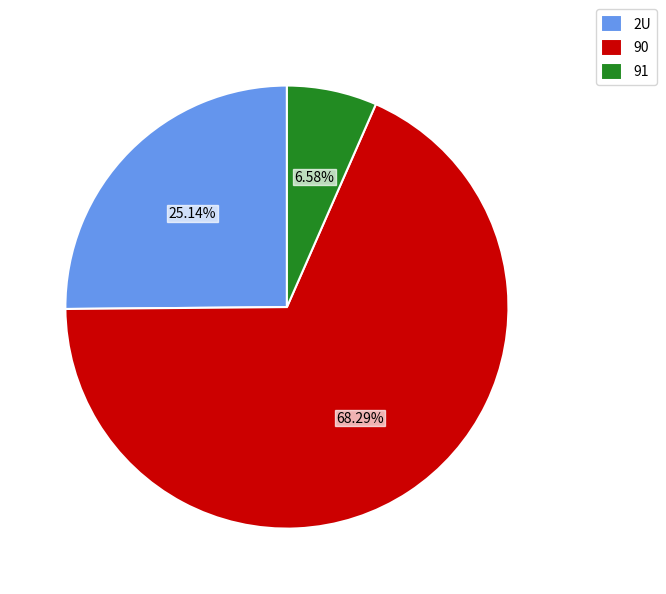

Approximately how many times larger is the value at 90 compared to 2U?

2.7